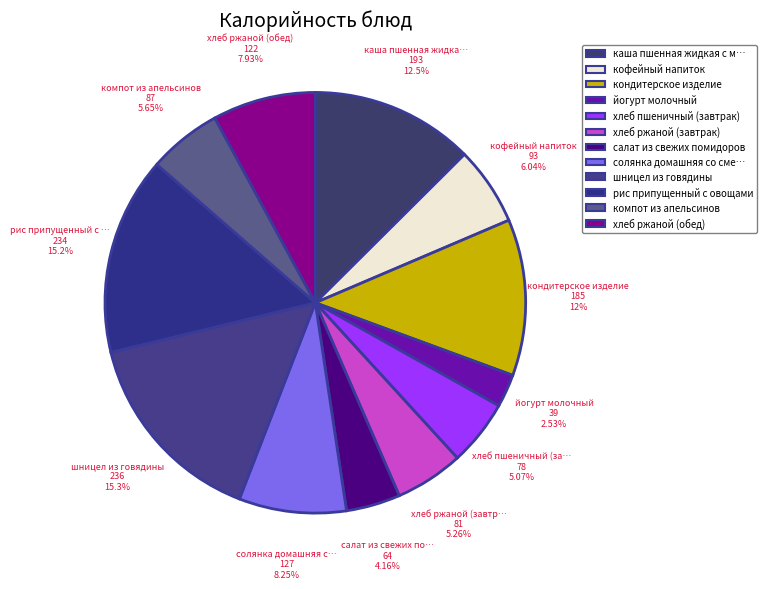

Count the number of slices in the pie.

12